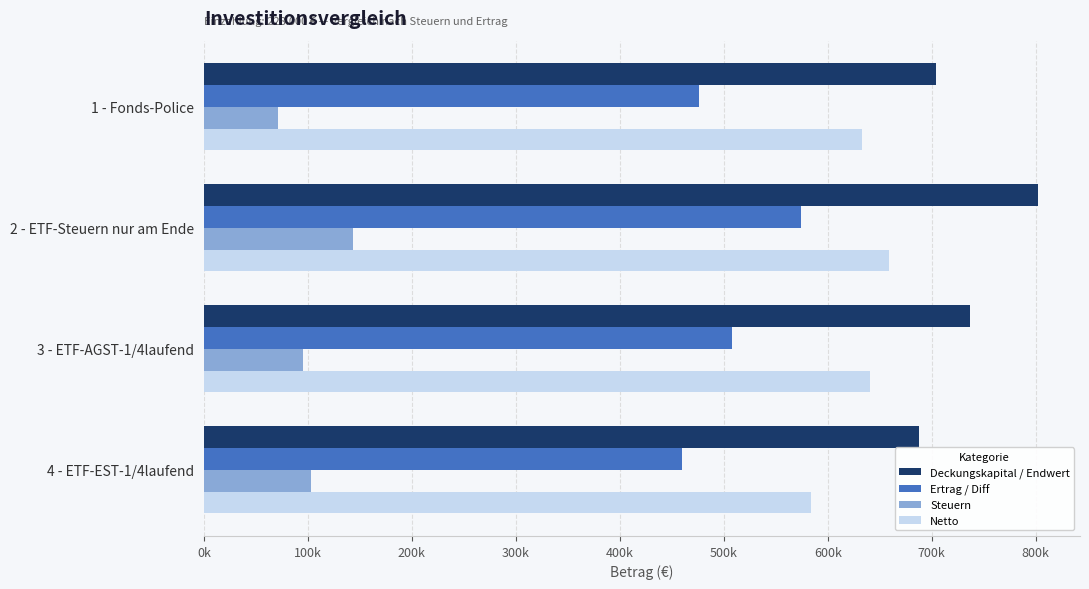

Which label corresponds to the smallest value in the chart?

1 - Fonds-Police